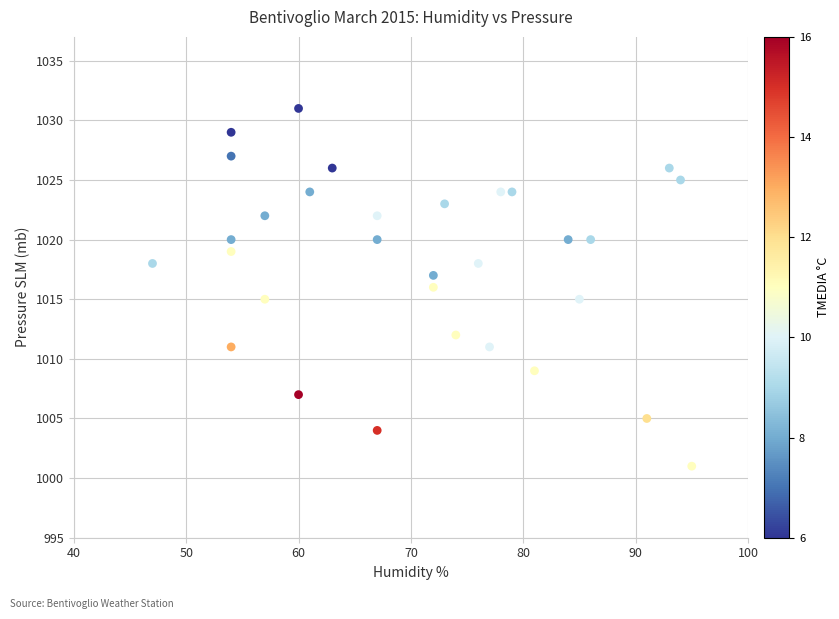

What is the range of Y values (max minus min)?

30